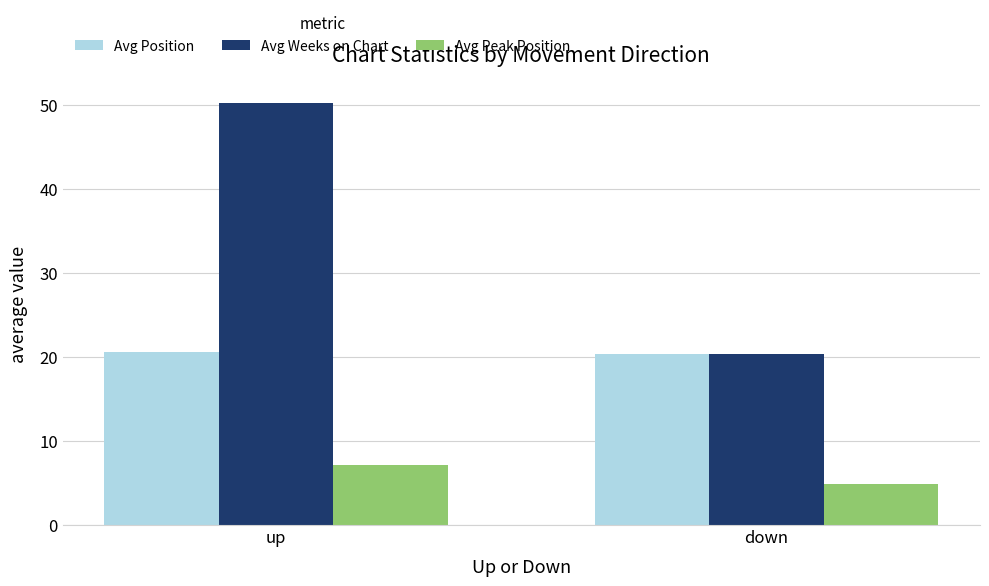

True or false: Avg Position has a value of 20.4 at down.

True